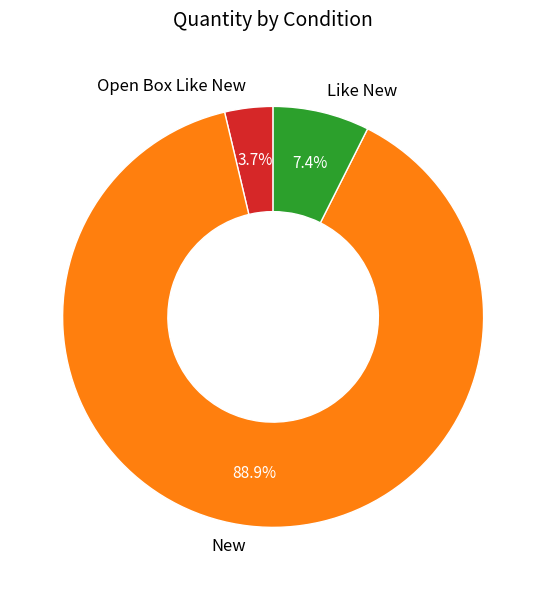

Does Like New represent more than half of the total?

No